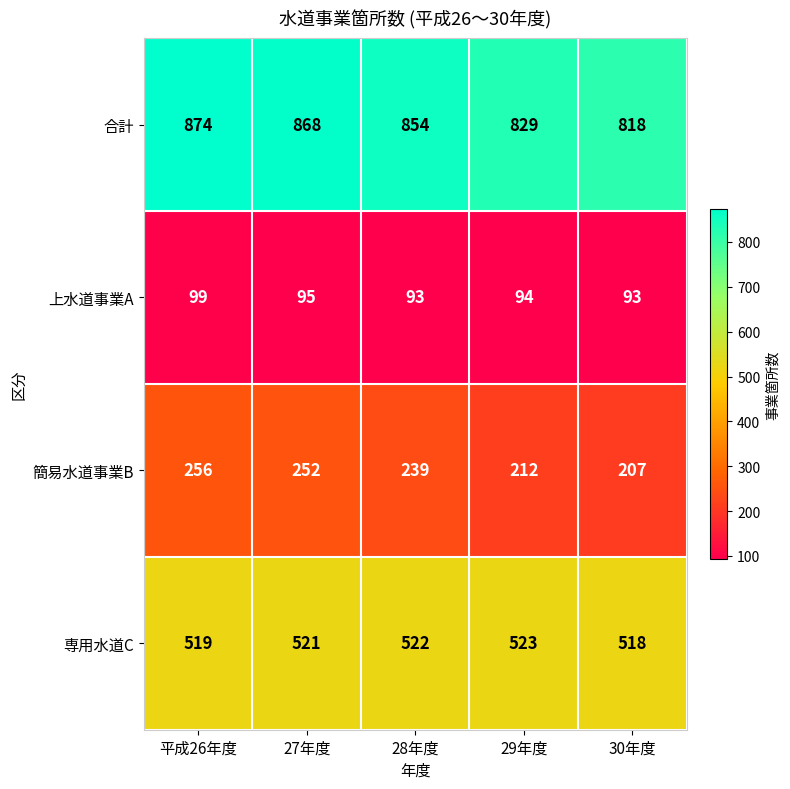

Reading left to right, what are all the values shown in this chart?

合計: 874	868	854	829	818
上水道事業A: 99	95	93	94	93
簡易水道事業B: 256	252	239	212	207
専用水道C: 519	521	522	523	518